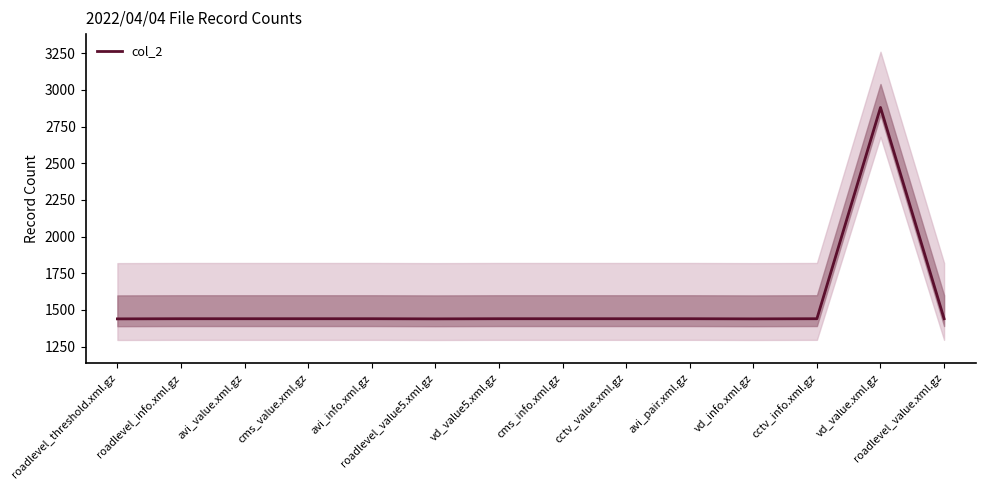

Where is the data nearest to the value 2159?

roadlevel_info.xml.gz